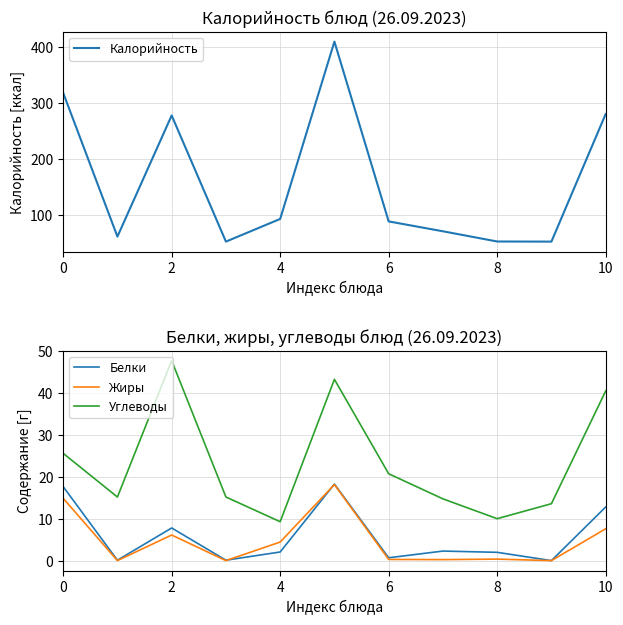

How many distinct data groups are displayed?

4